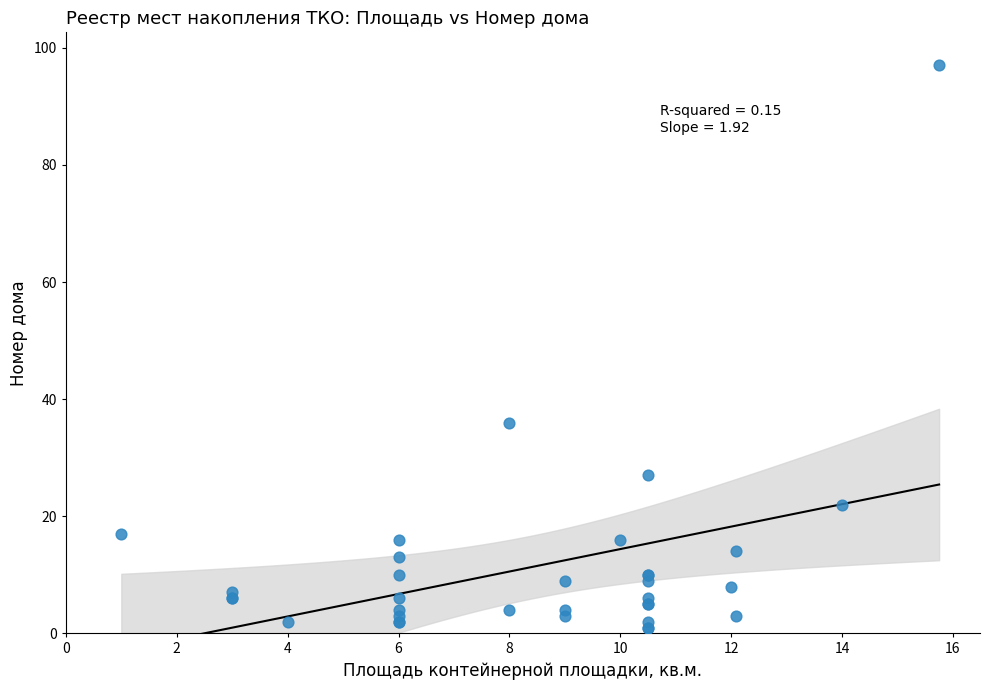

What Y value in the scatter plot is closest to 49?

36